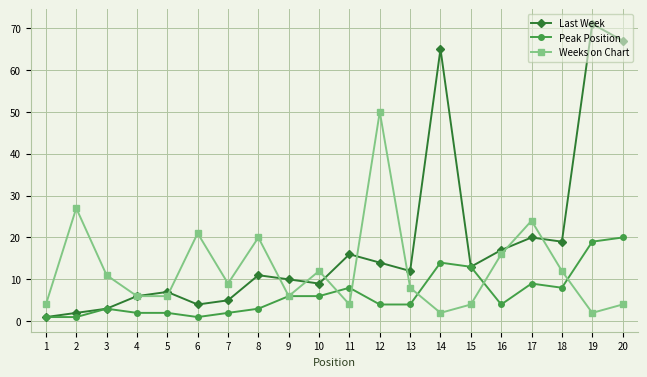

The value of Last Week at 15 is 8. True or false?

False